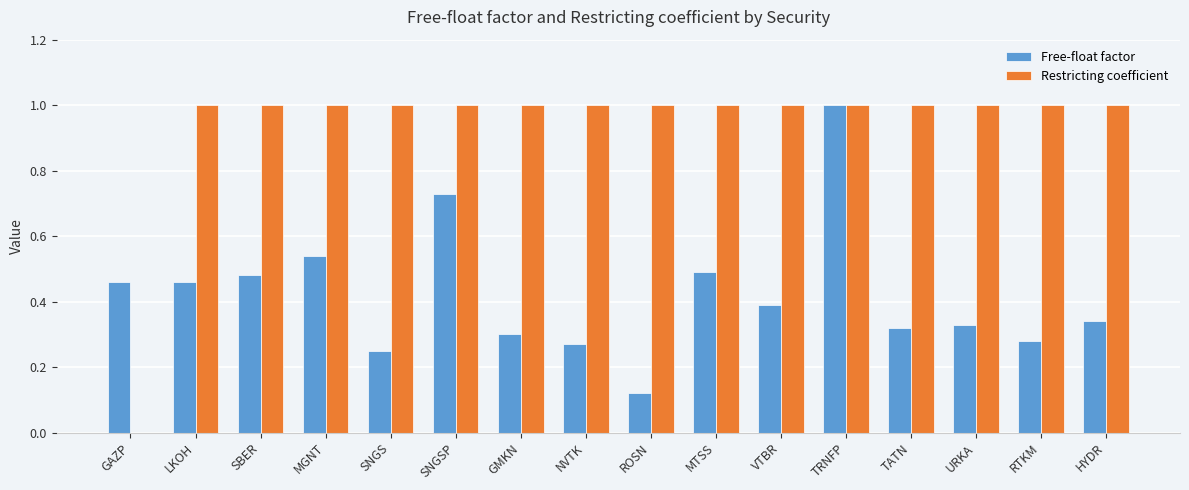

What are all the series names shown in the legend?

Free-float factor, Restricting coefficient